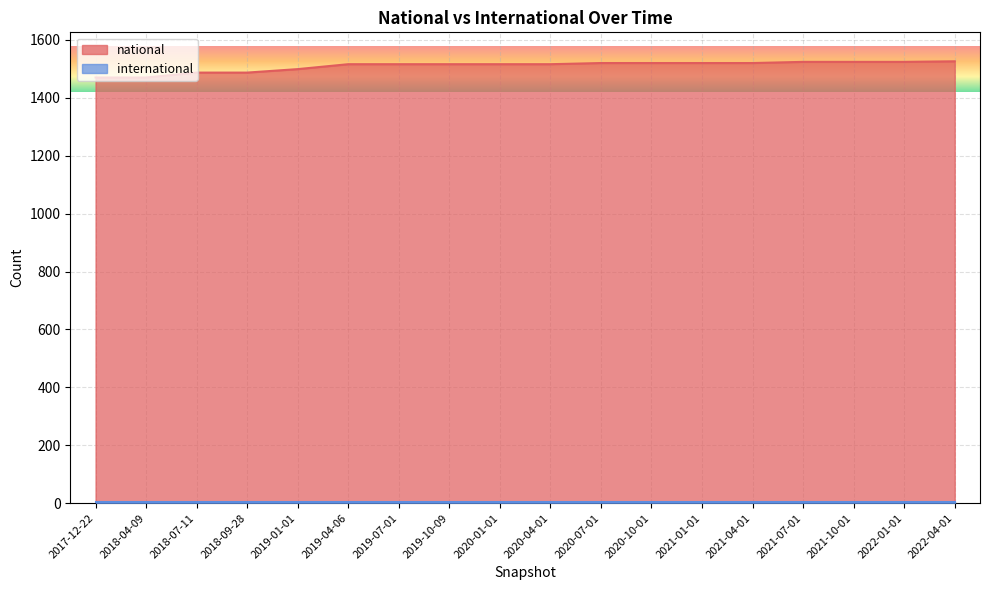

Reading right to left, list all the values displayed in this chart.

2022-04-01=1526	2022-01-01=1524	2021-10-01=1524	2021-07-01=1524	2021-04-01=1520	2021-01-01=1520	2020-10-01=1520	2020-07-01=1520	2020-04-01=1516	2020-01-01=1516	2019-10-09=1516	2019-07-01=1516	2019-04-06=1516	2019-01-01=1499	2018-09-28=1487	2018-07-11=1487	2018-04-09=1470	2017-12-22=1470